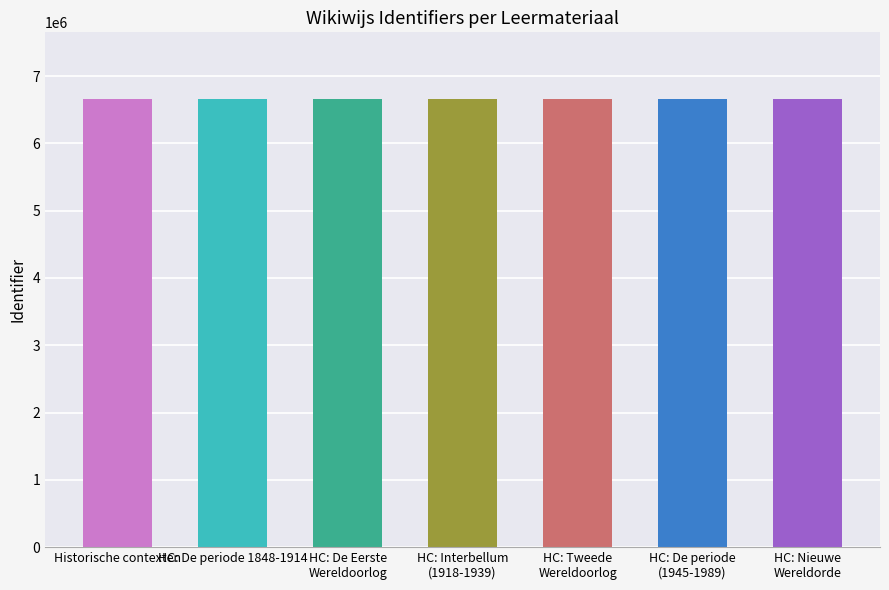

What is the sum of all values?

46568530